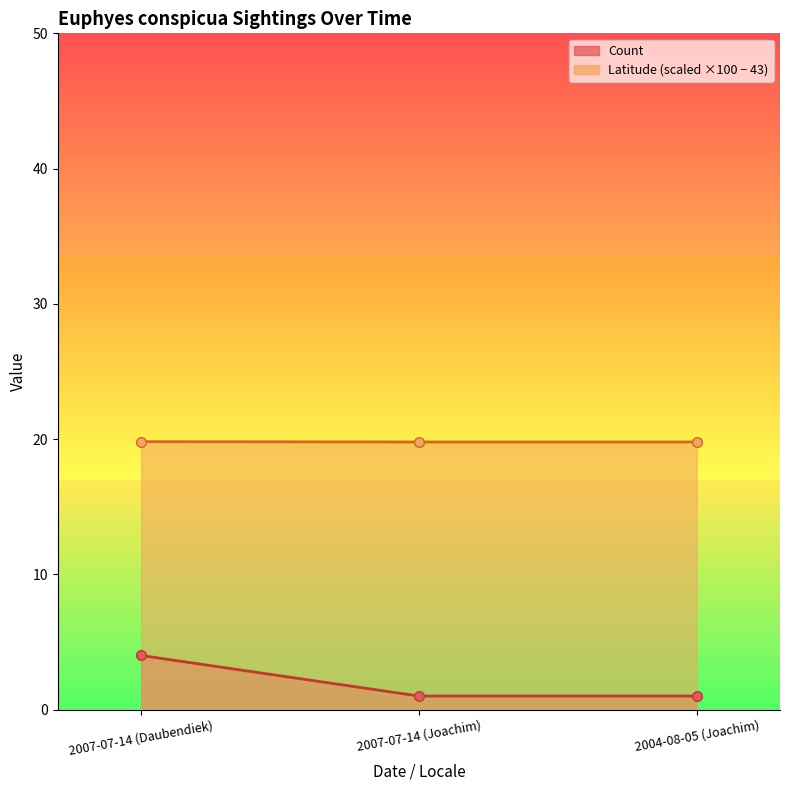

What are all the series names shown in the legend?

Count, Latitude